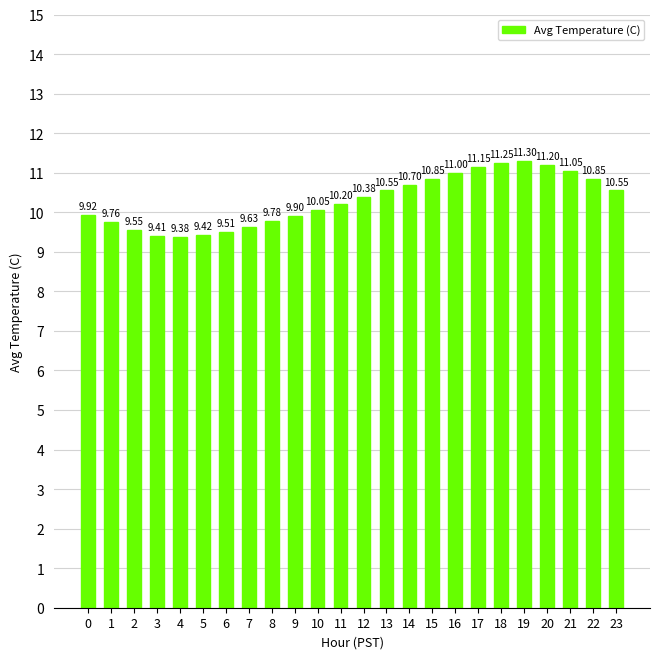

What is the ratio of the value at 3 to the value at 9?

1.0